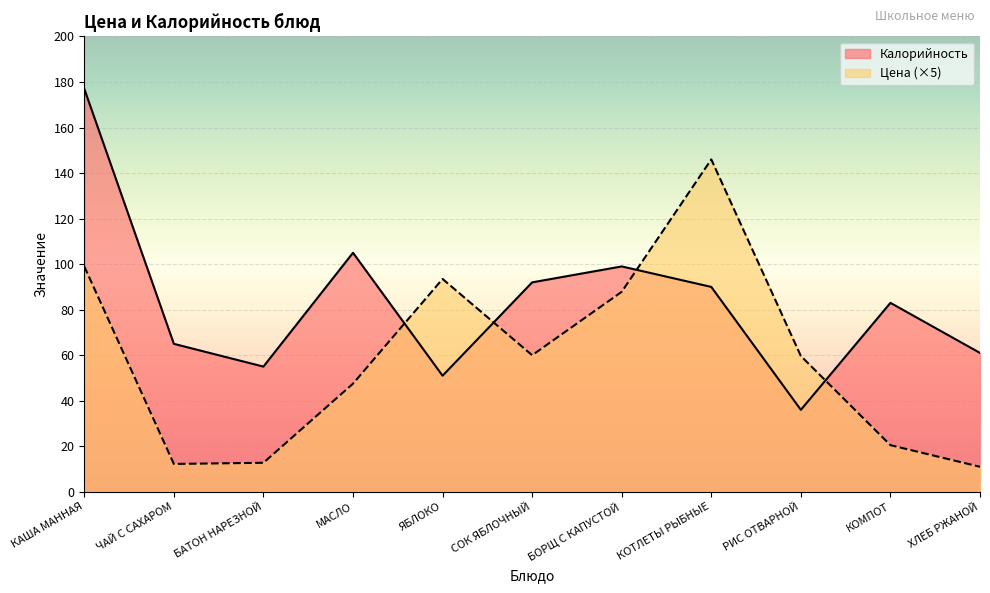

The value of Калорийность at БАТОН НАРЕЗНОЙ is 55.0. True or false?

True